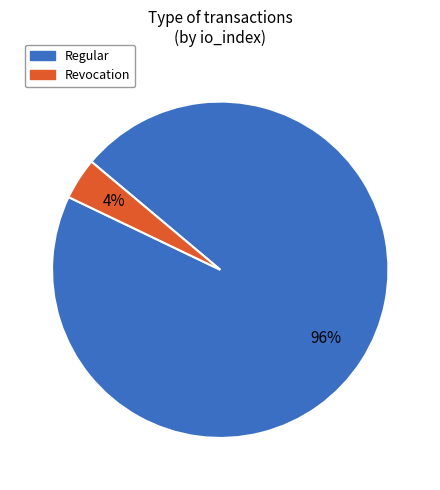

Is the sum of Regular and Revocation greater than half?

Yes